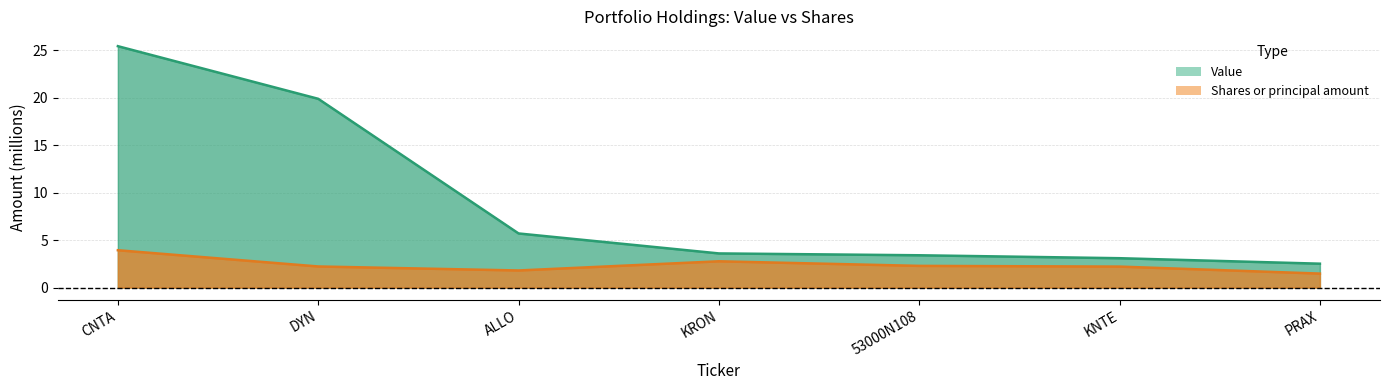

What is the average value of the Value series?

9.1